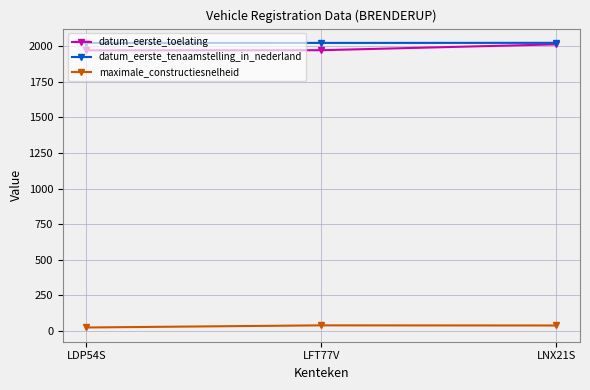

What are all the series names shown in the legend?

datum_eerste_toelating, datum_eerste_tenaamstelling_in_nederland, maximale_constructiesnelheid